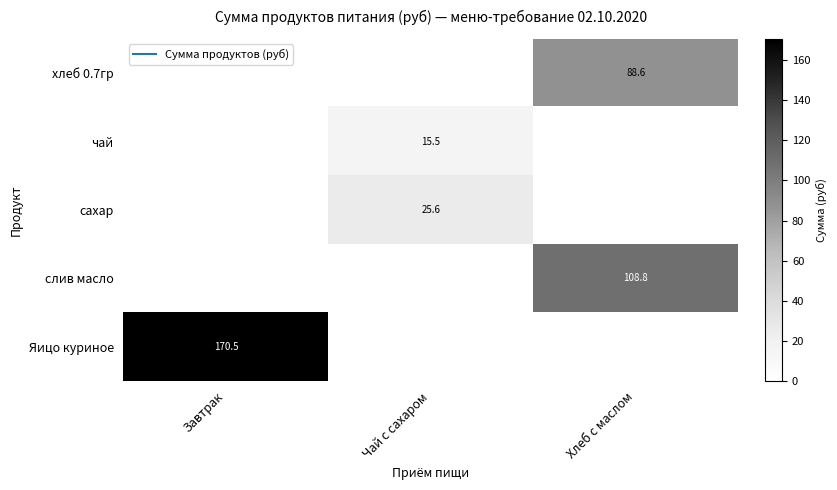

Rank the series at Чай с сахаром from highest to lowest value.

сахар, чай, хлеб 0.7гр, слив масло, Яицо куриное